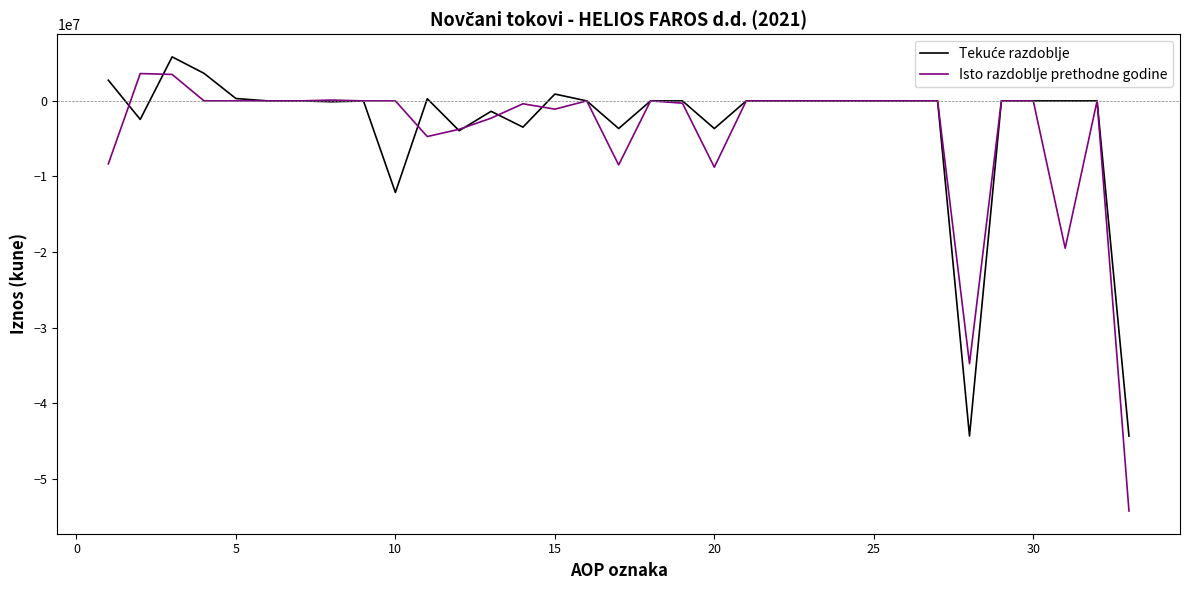

Which series has the largest range (max minus min)?

Isto razdoblje prethodne godine